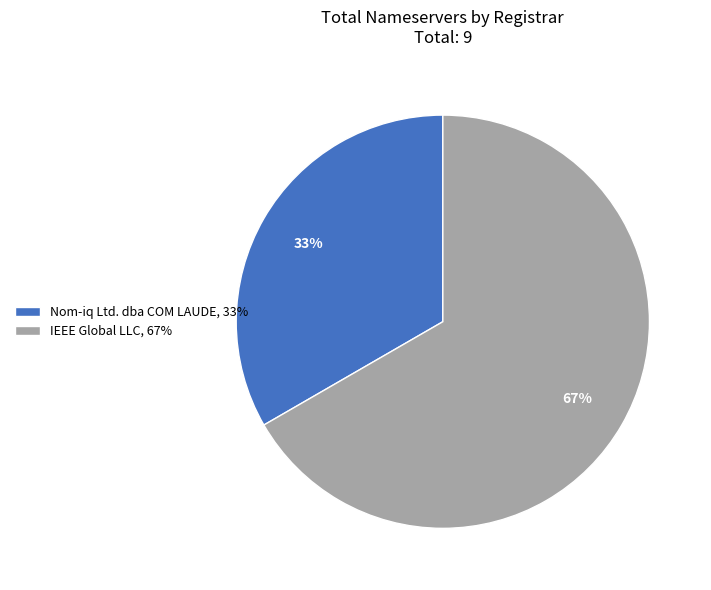

How many segments does this pie chart have?

2